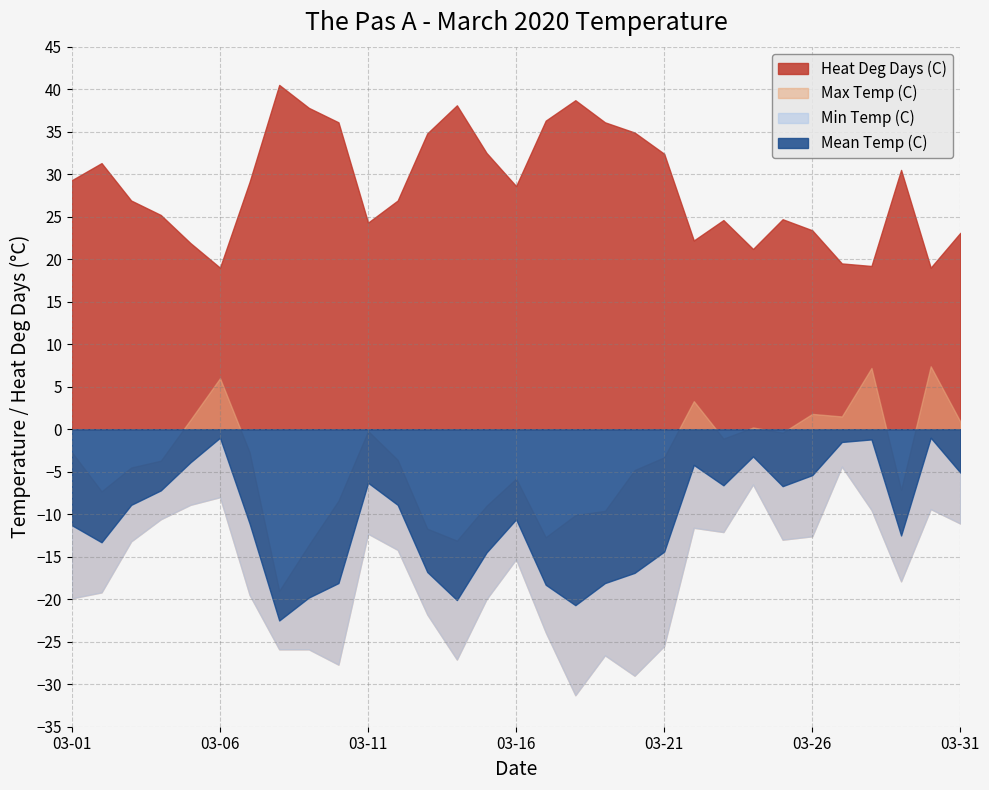

How many lines are shown in the chart?

4